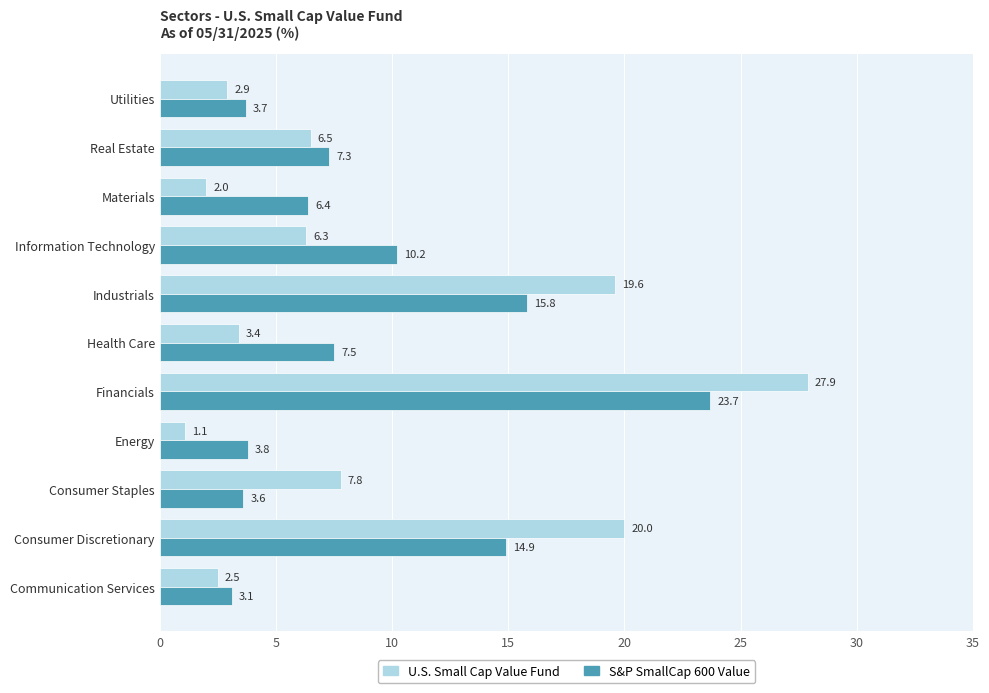

The S&P SmallCap 600 Value series shows 6.4 at Materials. True or false?

True